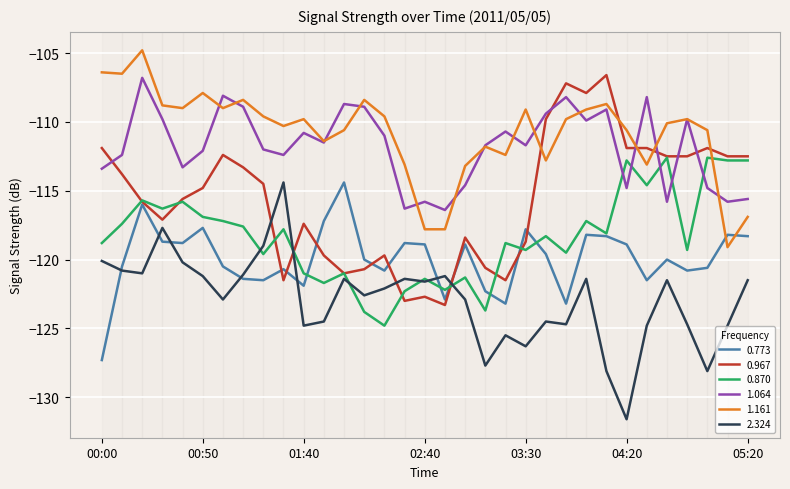

True or false: 1.161 and 2.324 cross at least once.

False